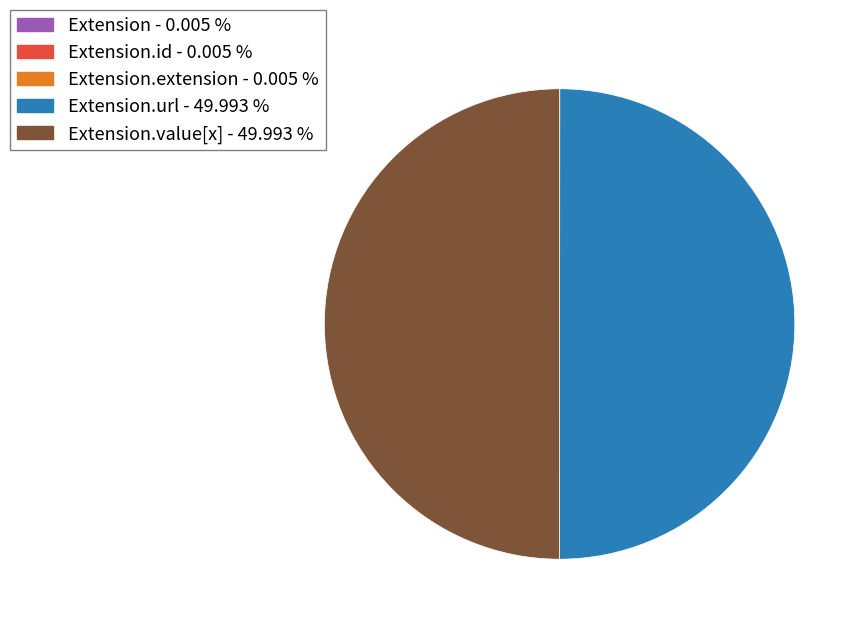

How many segments does this pie chart have?

5